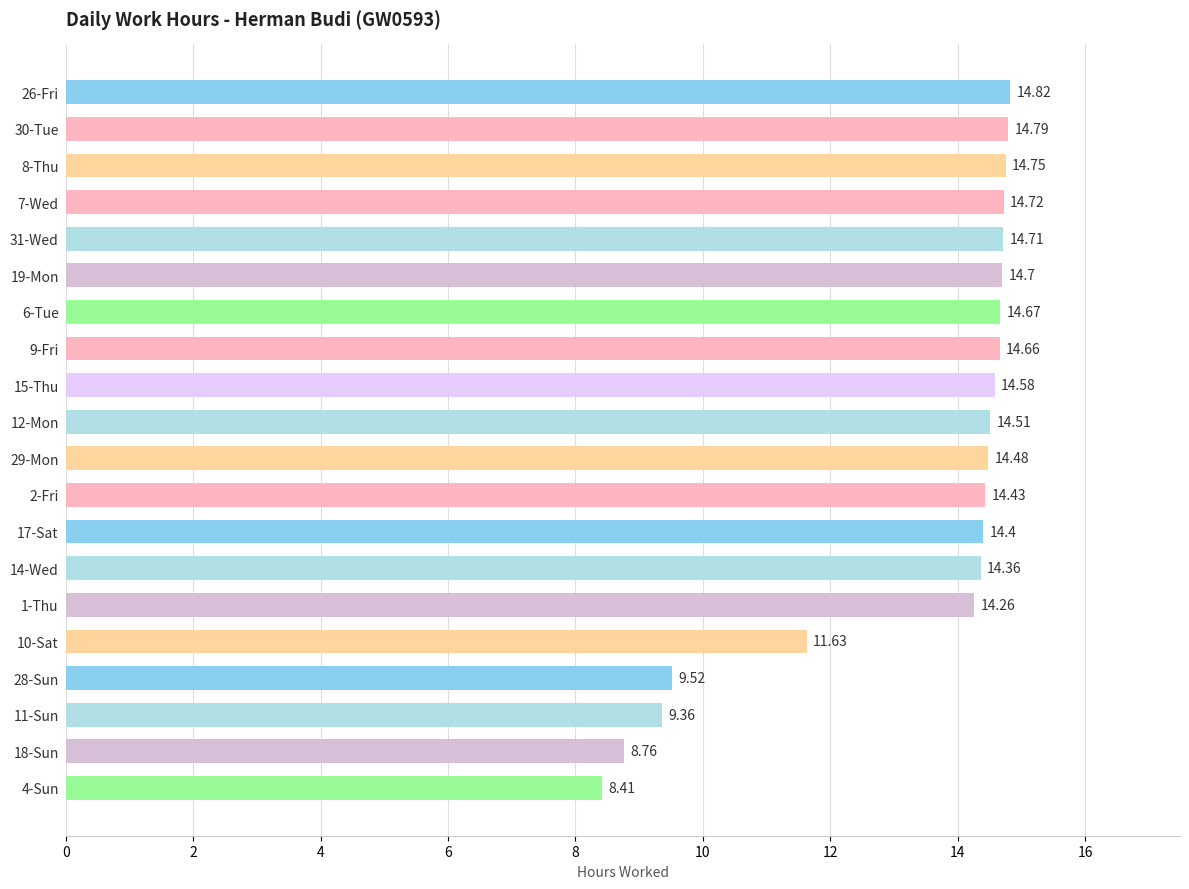

What is the change in value from 1-Thu to 10-Sat?

-2.6